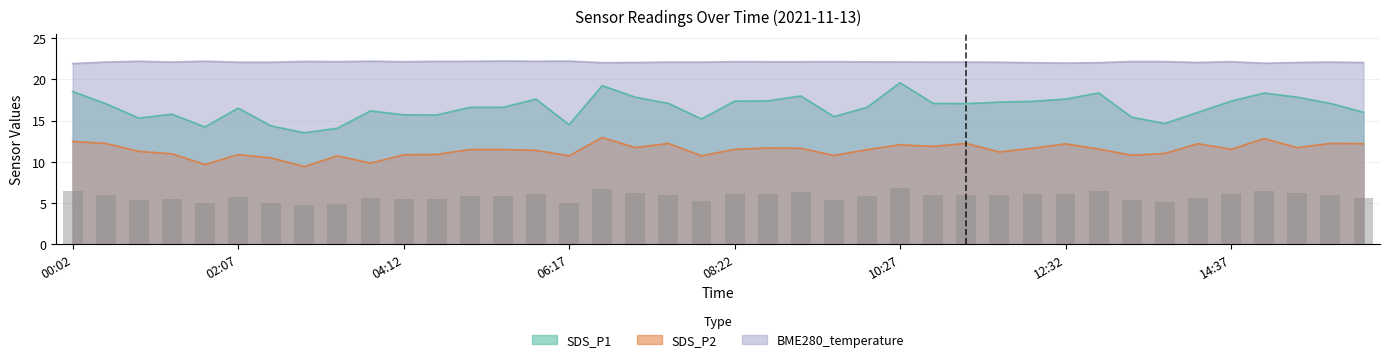

At which category is the sum across all series the highest?

06:42